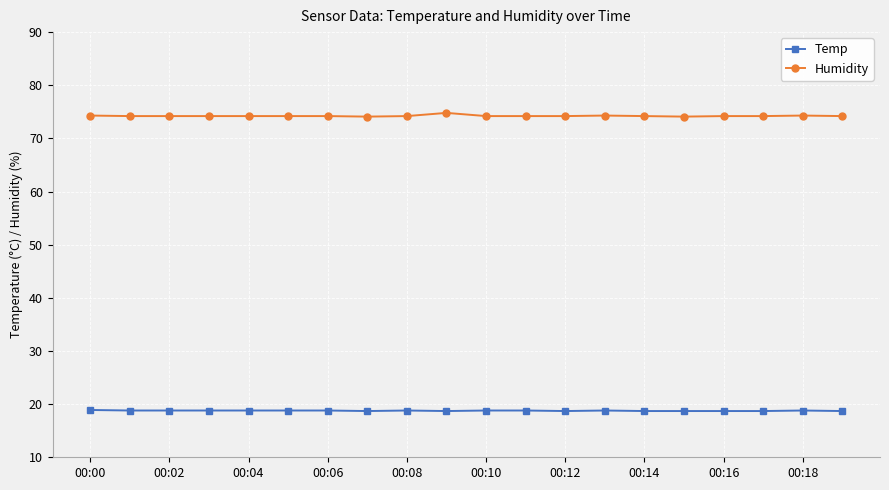

How many lines are shown in the chart?

2